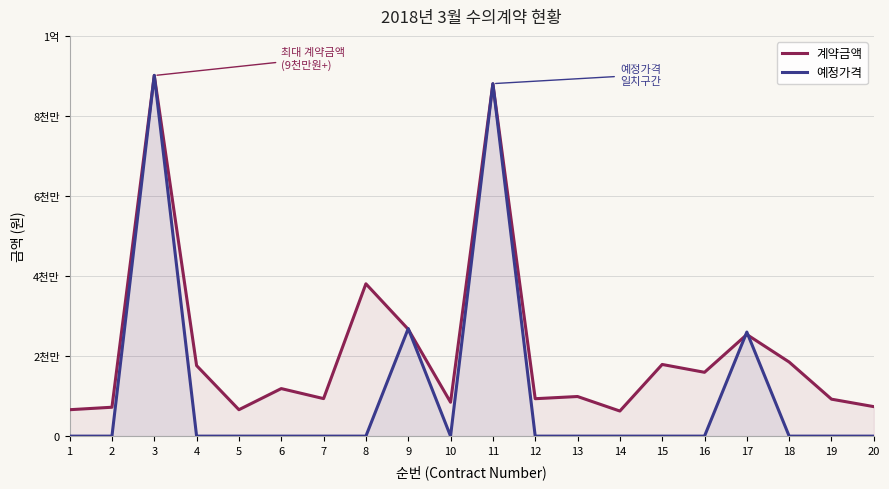

Is the value of 계약금액 at 17 greater than the value of 예정가격 at 11?

No